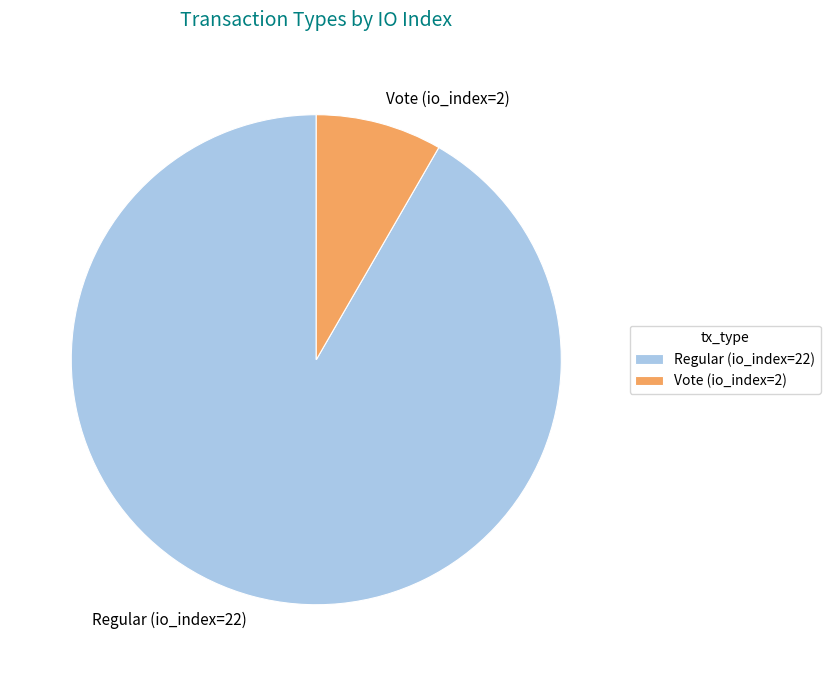

What is the ratio of the value at Vote (io_index=2) to the value at Regular (io_index=22)?

0.1